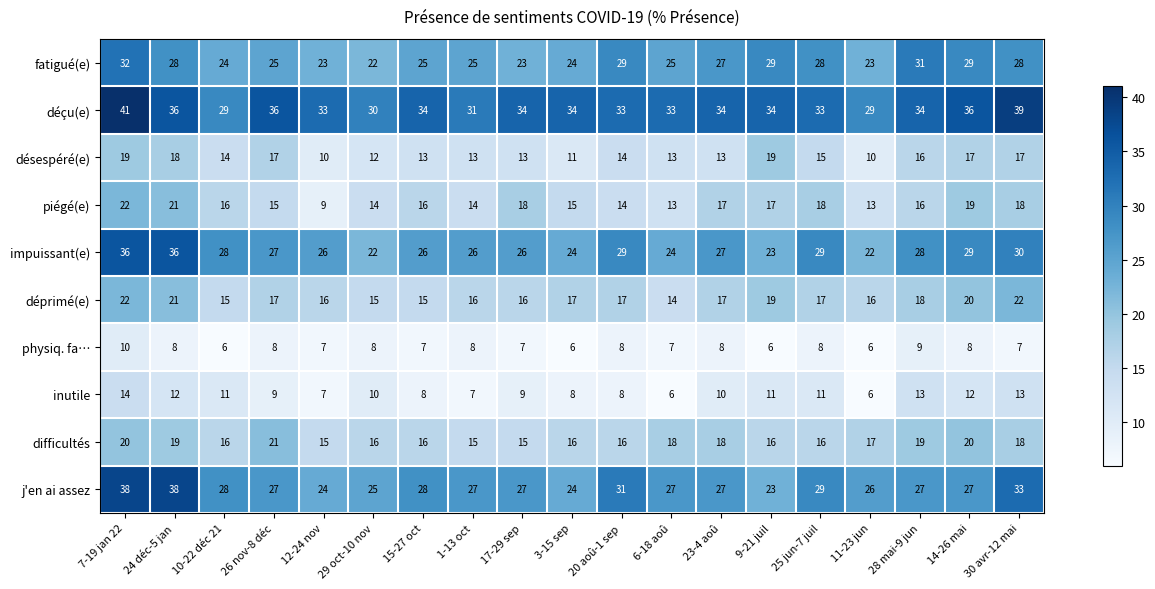

How many categories are shown in the chart?

19